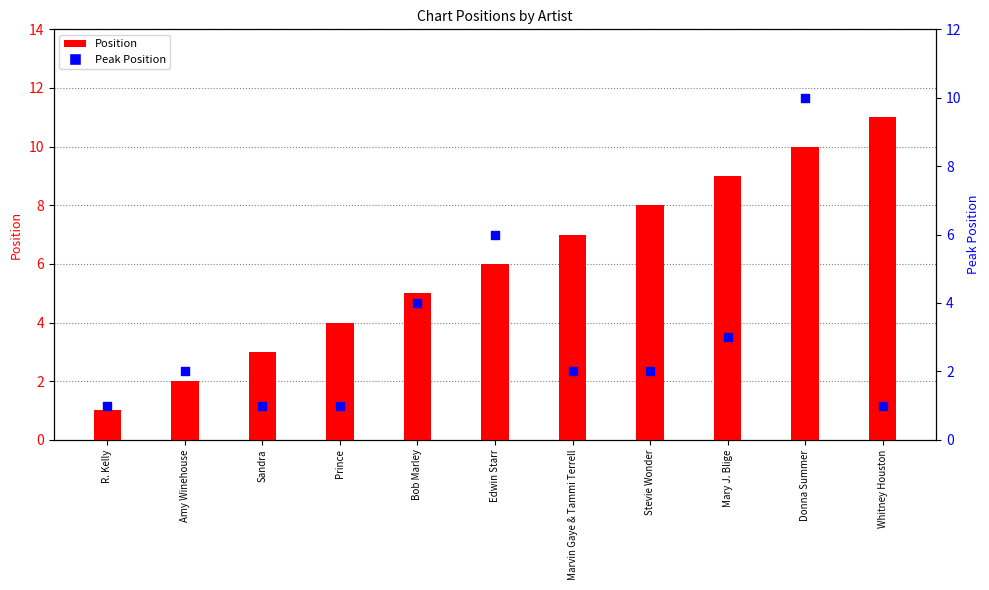

What is the total value across all series at Amy Winehouse?

4